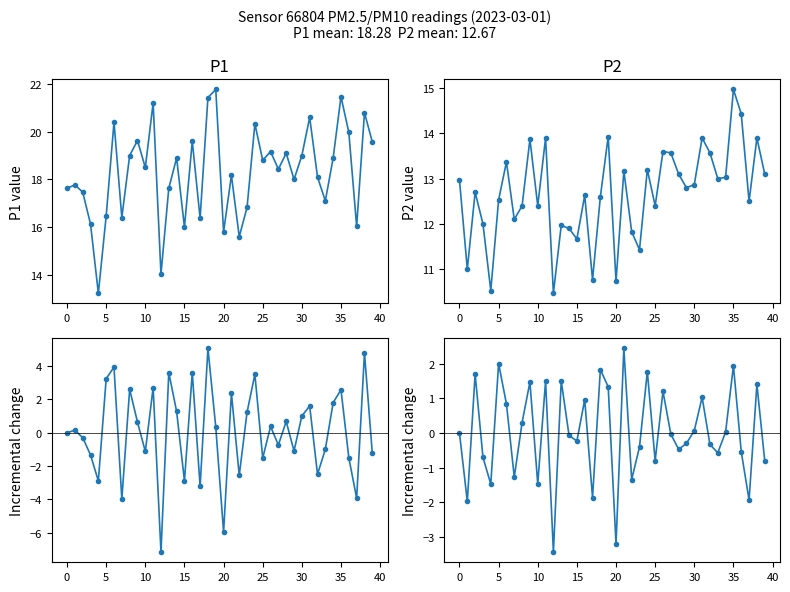

Which has a higher value, 45 or 30?

45